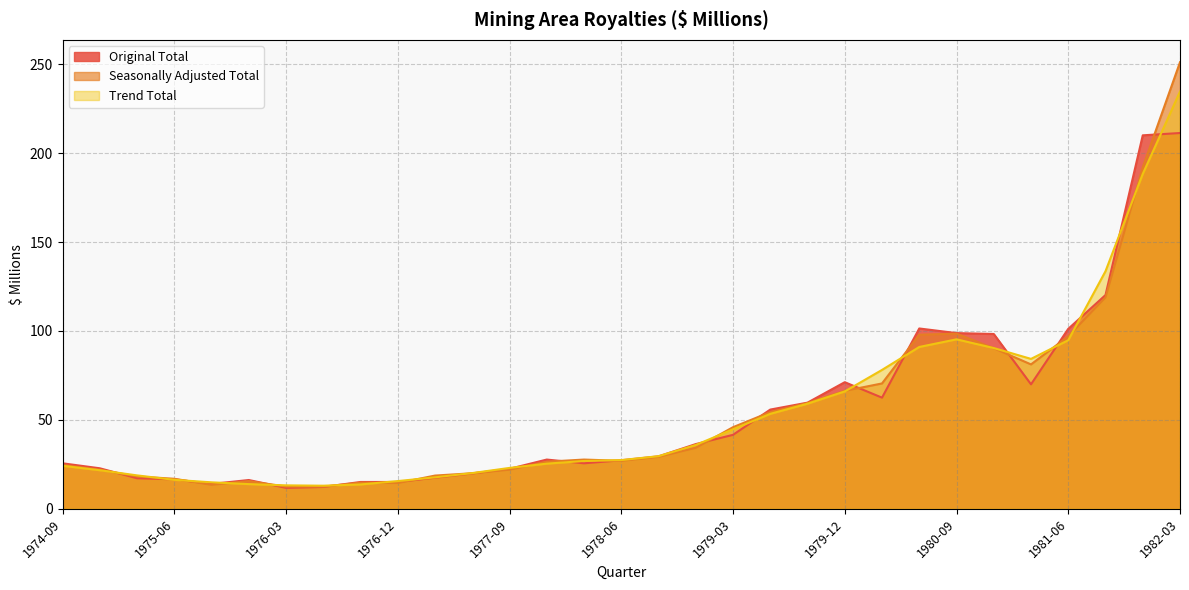

Which series has the largest total across all categories?

Seasonally Adjusted Total